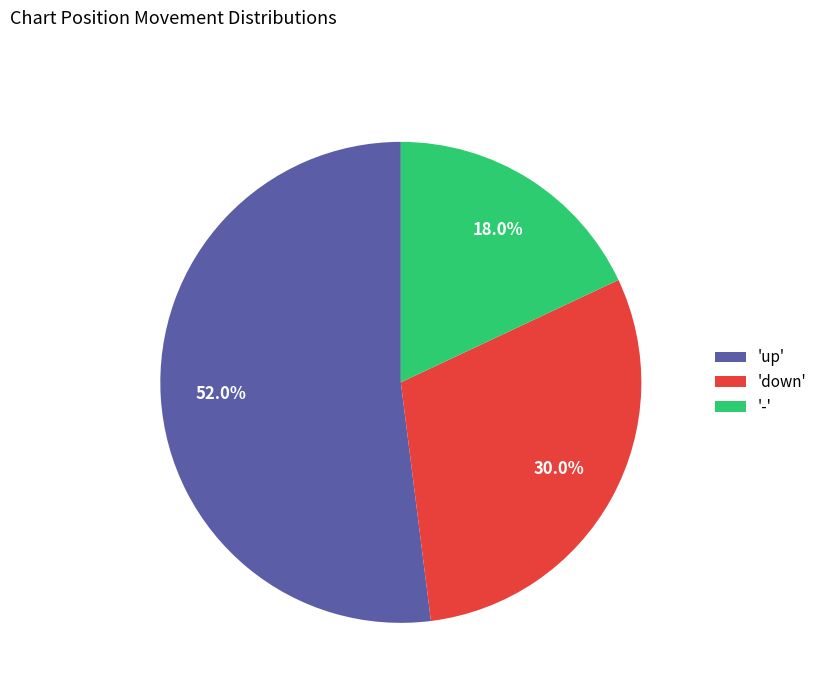

Which category has the biggest portion of the pie?

'up'